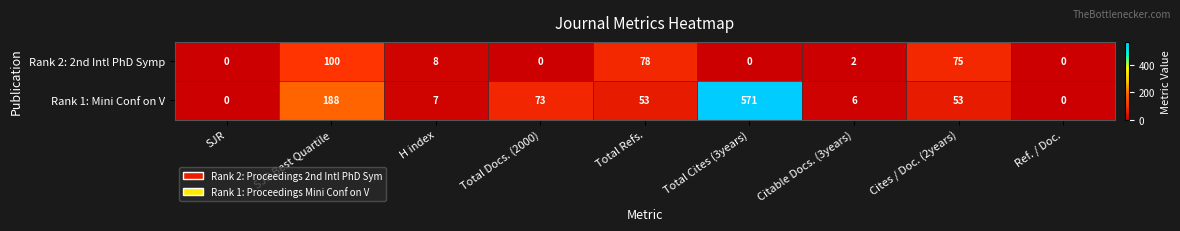

List the series in order of their overall mean, highest first.

Rank 1: Mini Conf on V, Rank 2: 2nd Intl PhD Symp